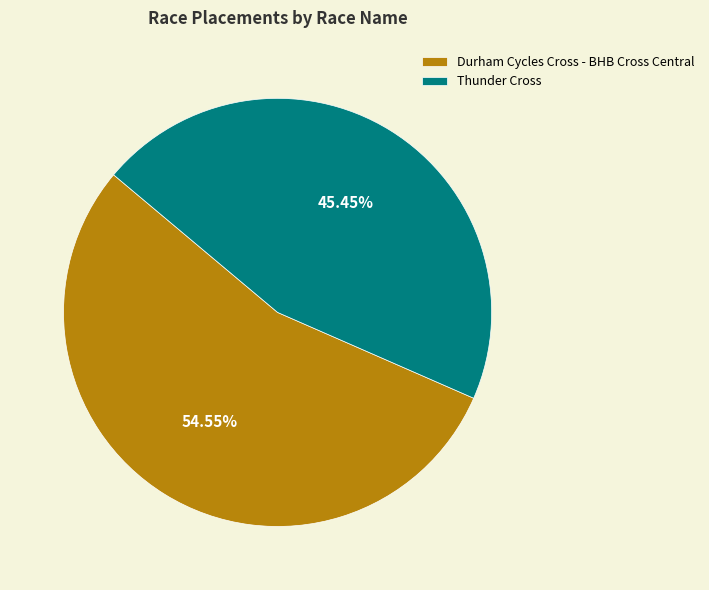

To the nearest percent, what percentage of the pie is Thunder Cross?

45%